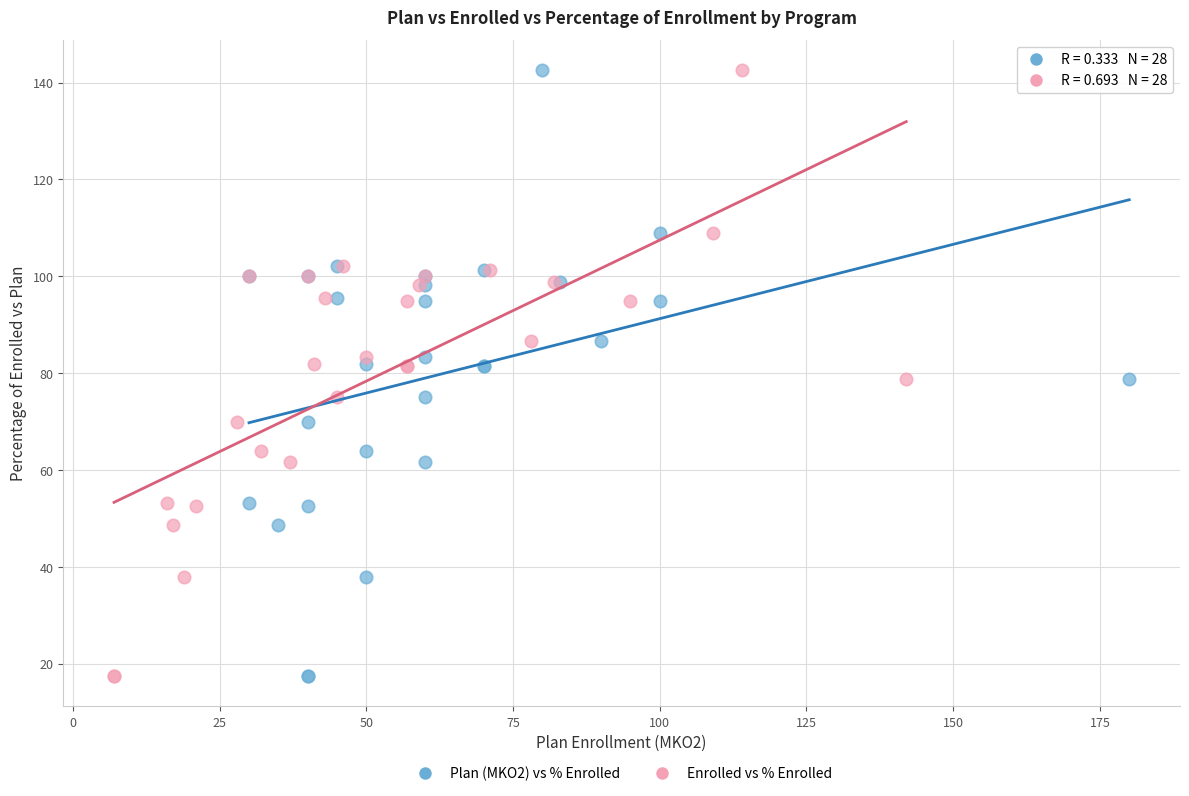

What are all the series names shown in the legend?

Plan (MKO2) vs % Enrolled, Enrolled vs % Enrolled